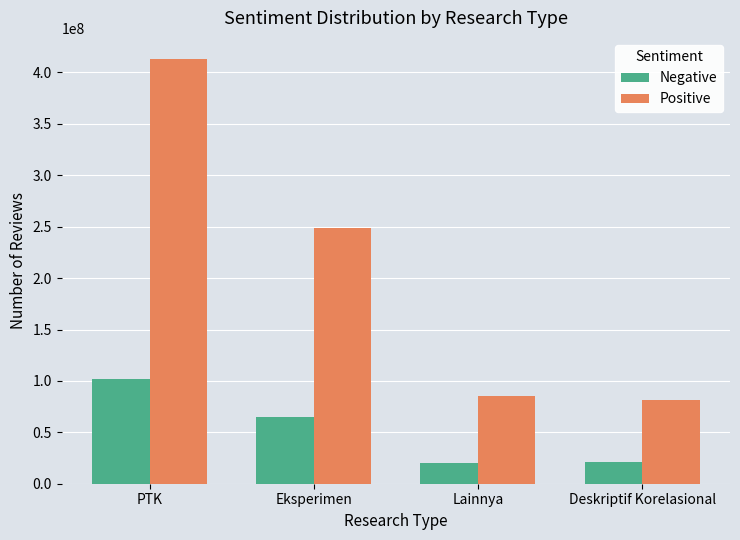

What is the difference between the Positive values at Deskriptif Korelasional and Eksperimen?

167525473